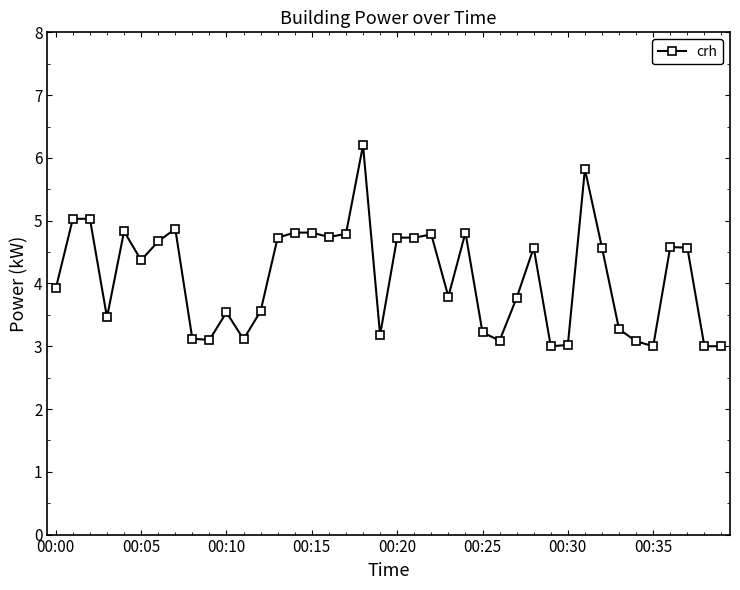

What is the value of the 1st point from the left?

3.9